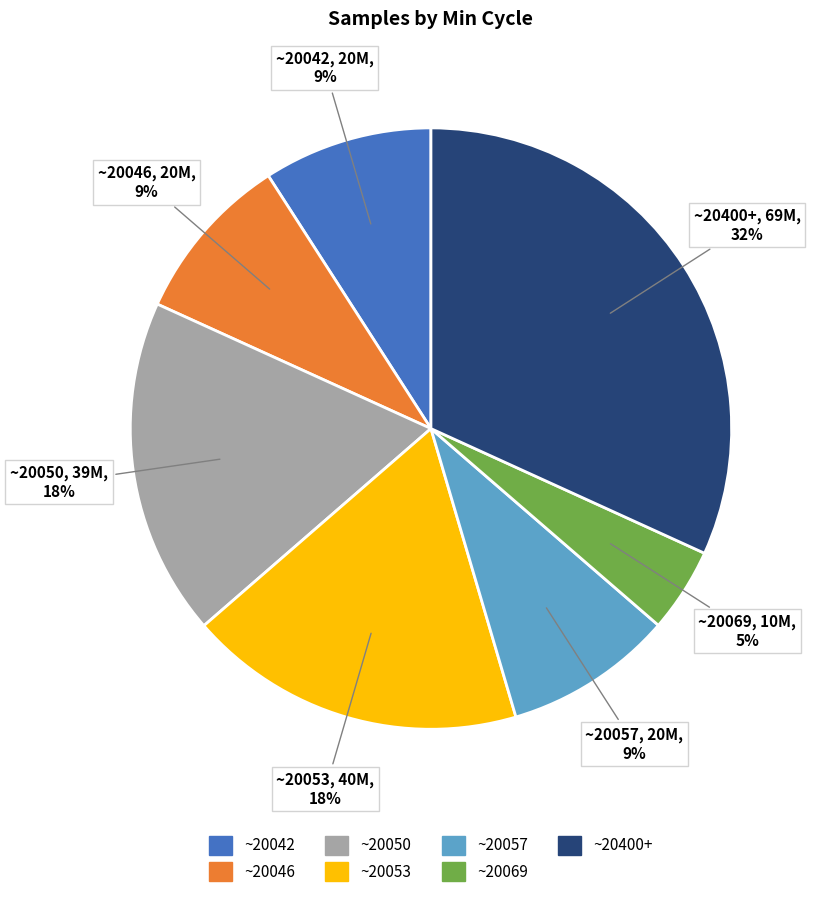

What is the smallest slice in the pie chart?

~20069